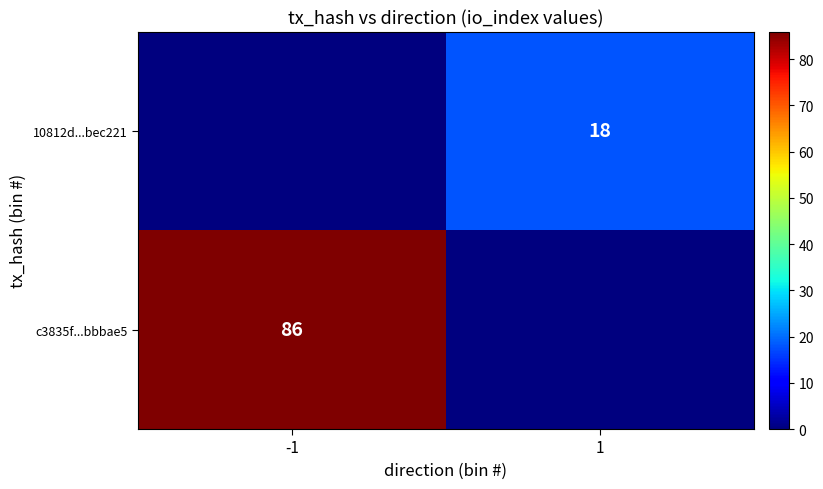

The value of c3835f...bbbae5 at -1 is 55. True or false?

False